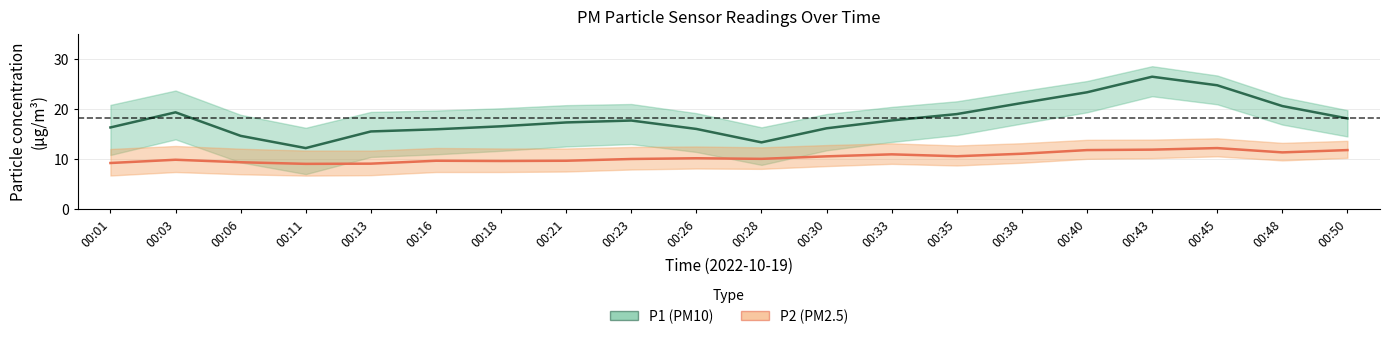

How many series are shown in this chart?

2